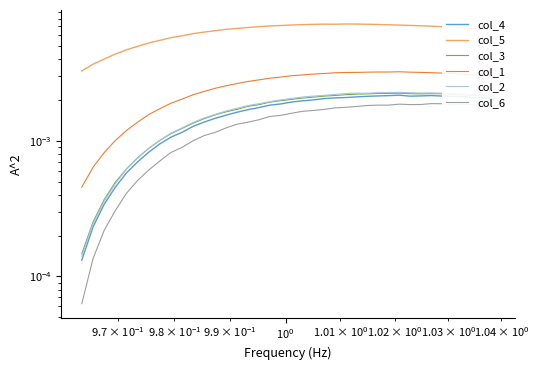

The value of col_3 at 28 is 0.0. True or false?

False